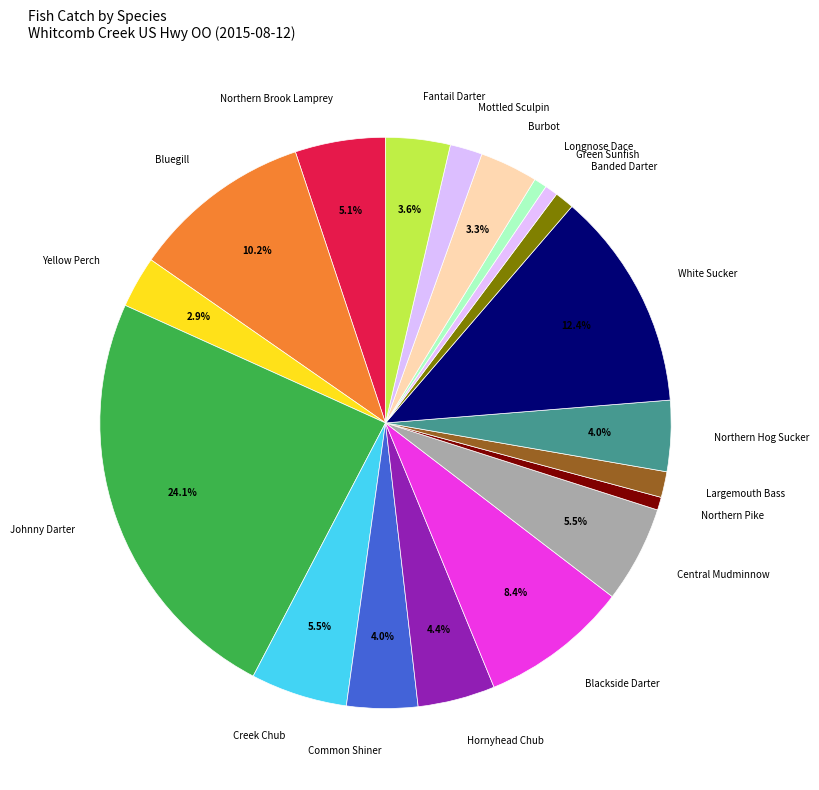

Does any single category account for the majority?

No